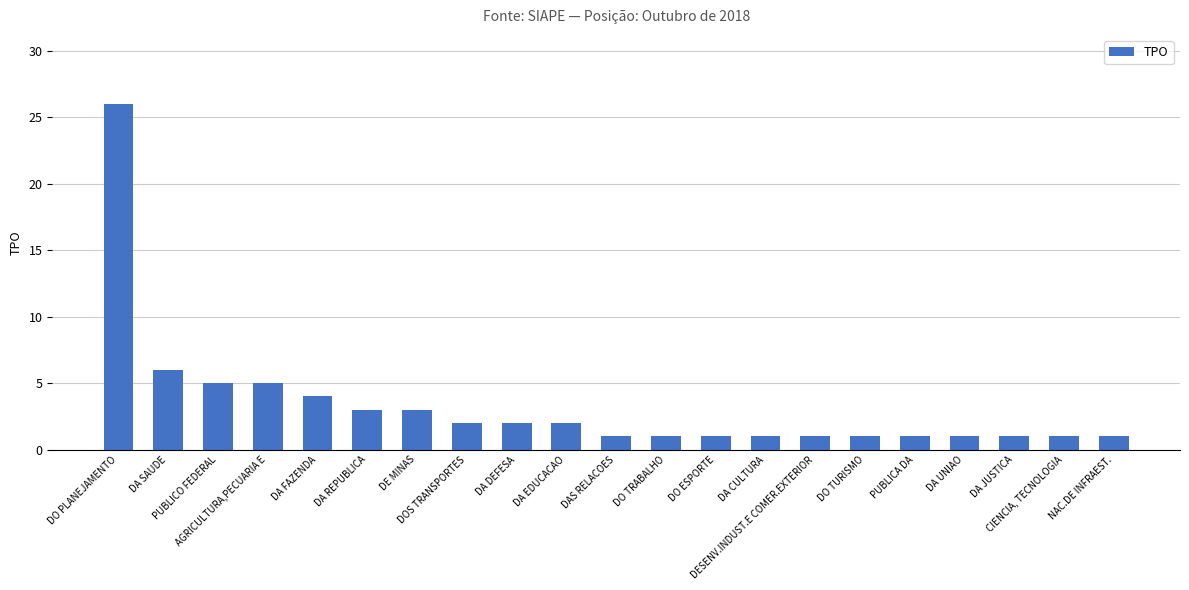

How many data points does each series have?

21